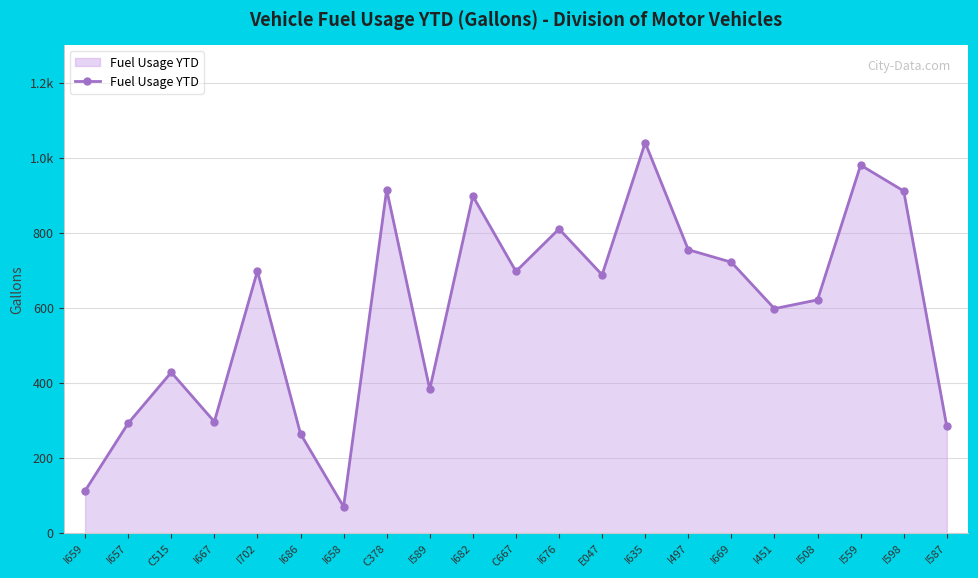

The chart shows a value of 810.4 at I676. True or false?

True